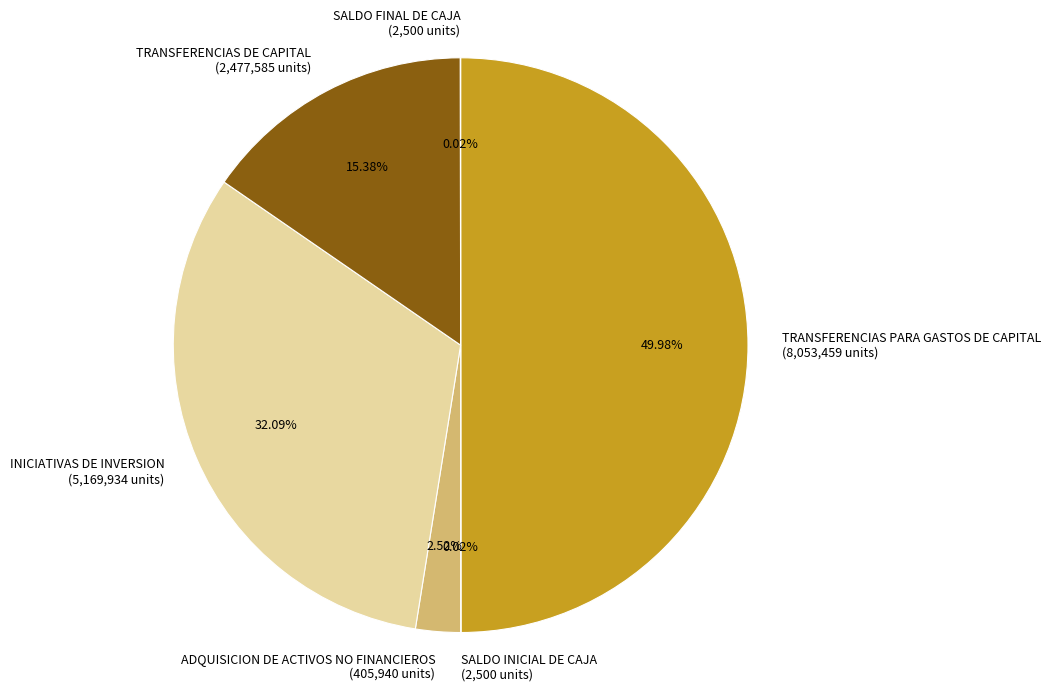

Which category has the biggest portion of the pie?

TRANSFERENCIAS PARA GASTOS DE CAPITAL